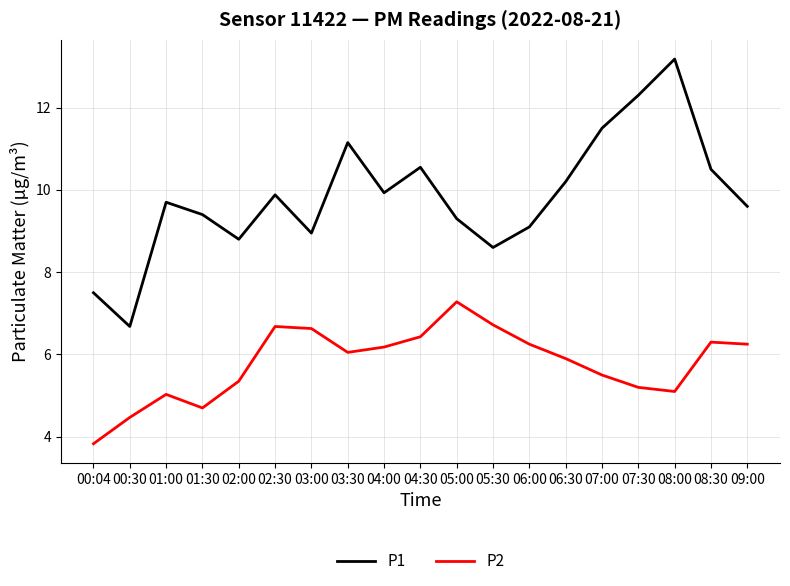

Read the P2 value at 04:30.

6.4